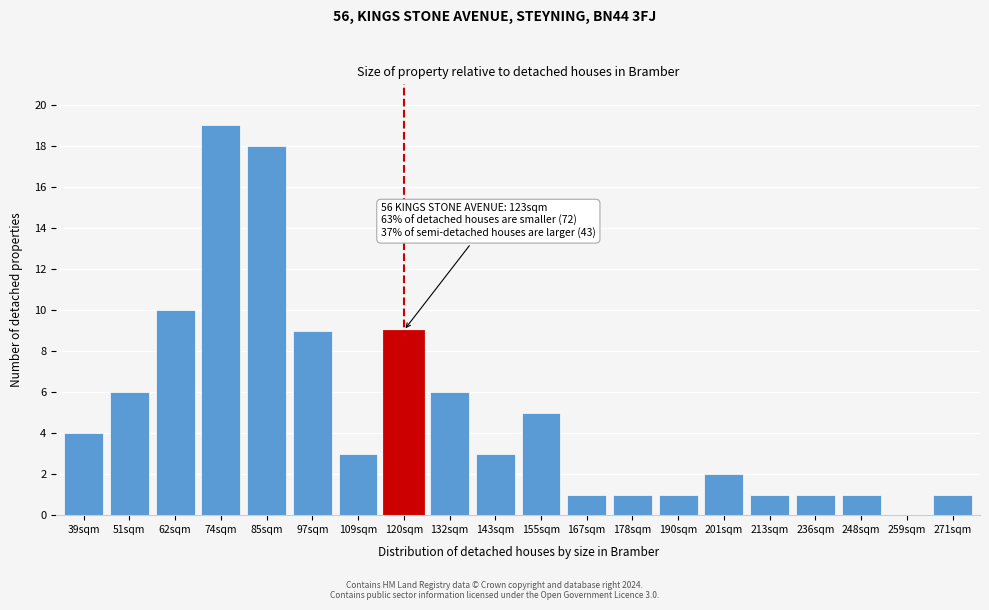

Reading left to right, what are all the values shown in this chart?

39sqm=4	51sqm=6	62sqm=10	74sqm=19	85sqm=18	97sqm=9	109sqm=3	120sqm=9	132sqm=6	143sqm=3	155sqm=5	167sqm=1	178sqm=1	190sqm=1	201sqm=2	213sqm=1	236sqm=1	248sqm=1	259sqm=0	271sqm=1